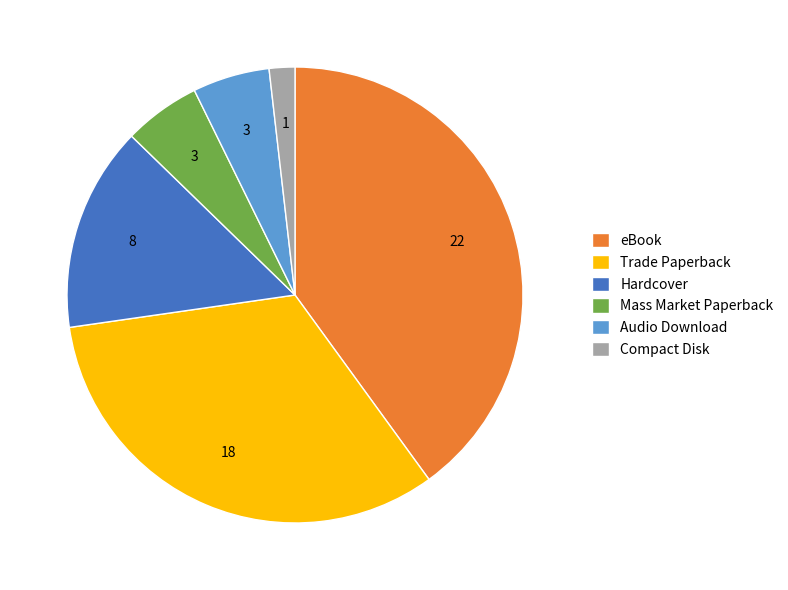

Is there a majority slice in this chart?

No